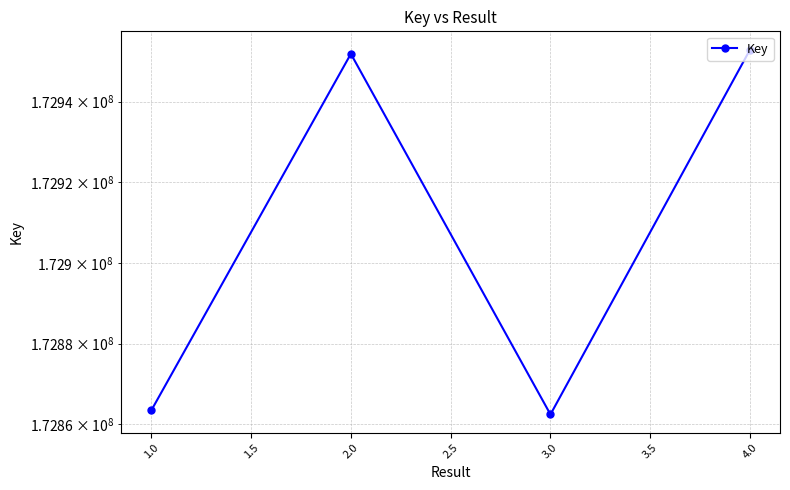

True or false: the data shows 45009798 at 1.0.

False